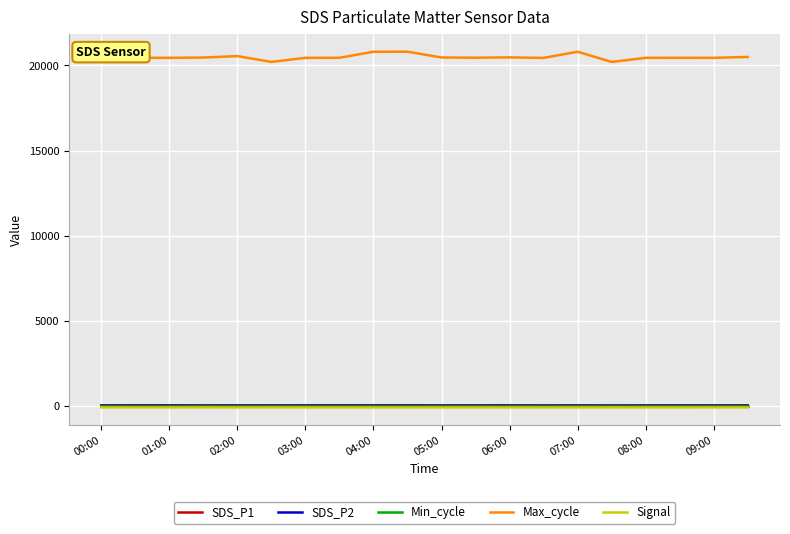

Which series has the largest total across all categories?

Max_cycle